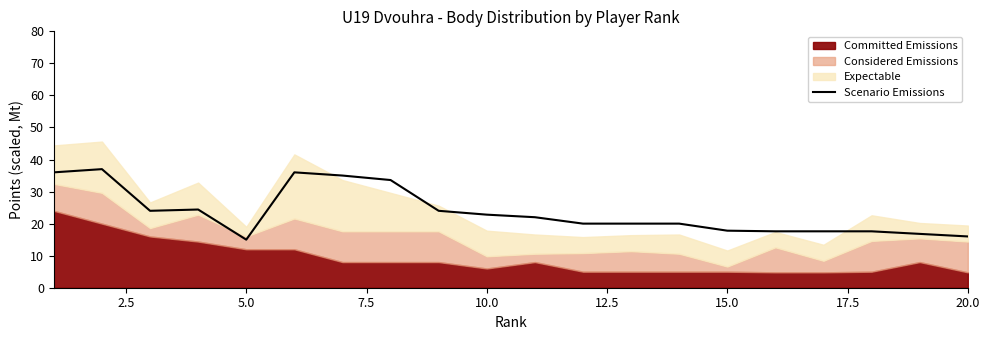

What is the maximum value for Scenario Emissions?

37.0